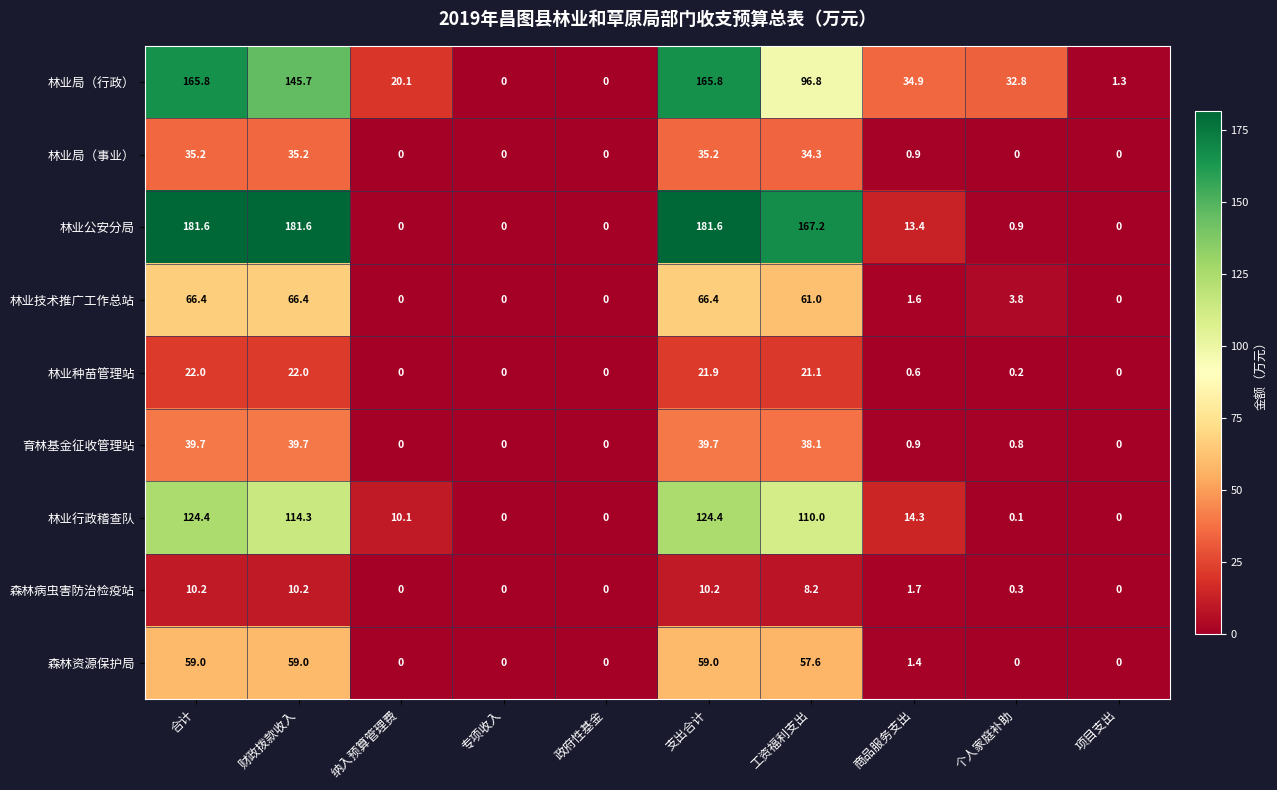

At which category is the sum across all series the highest?

合计